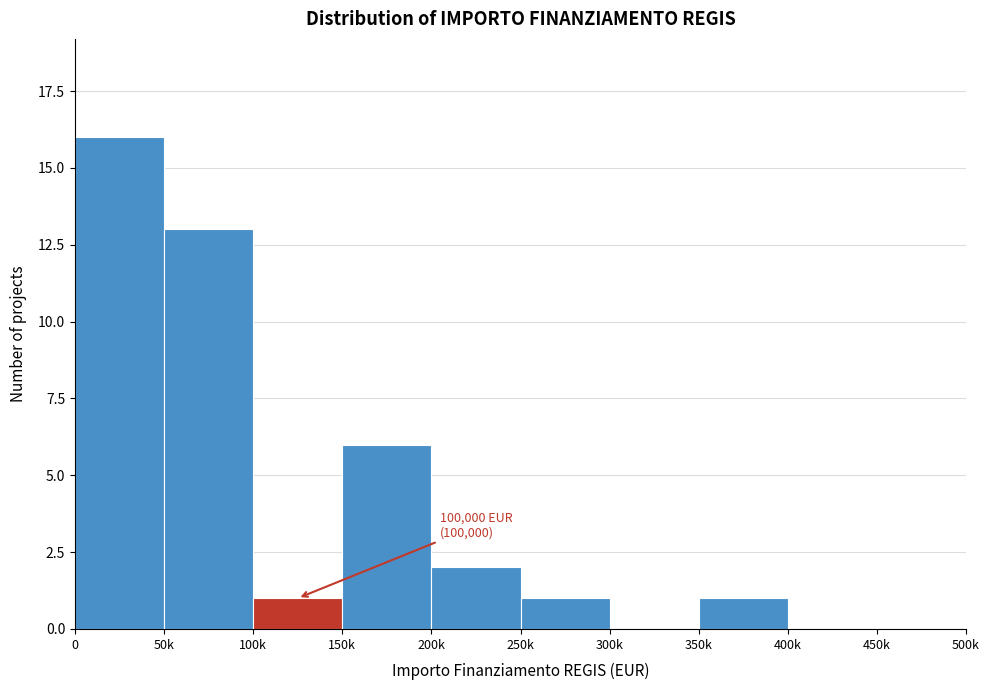

Reading left to right, what are all the values shown in this chart?

0=16	50k=13	100k=1	150k=6	200k=2	250k=1	300k=0	350k=1	400k=0	450k=0